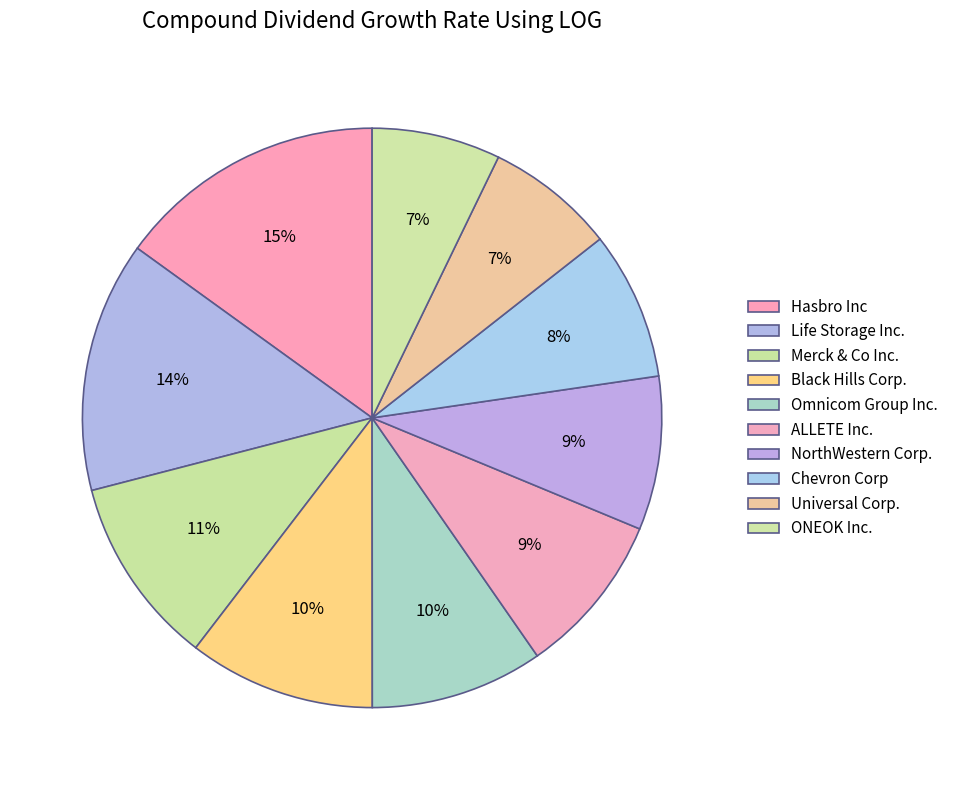

Combined, do ALLETE Inc. and Black Hills Corp. account for over 50%?

No